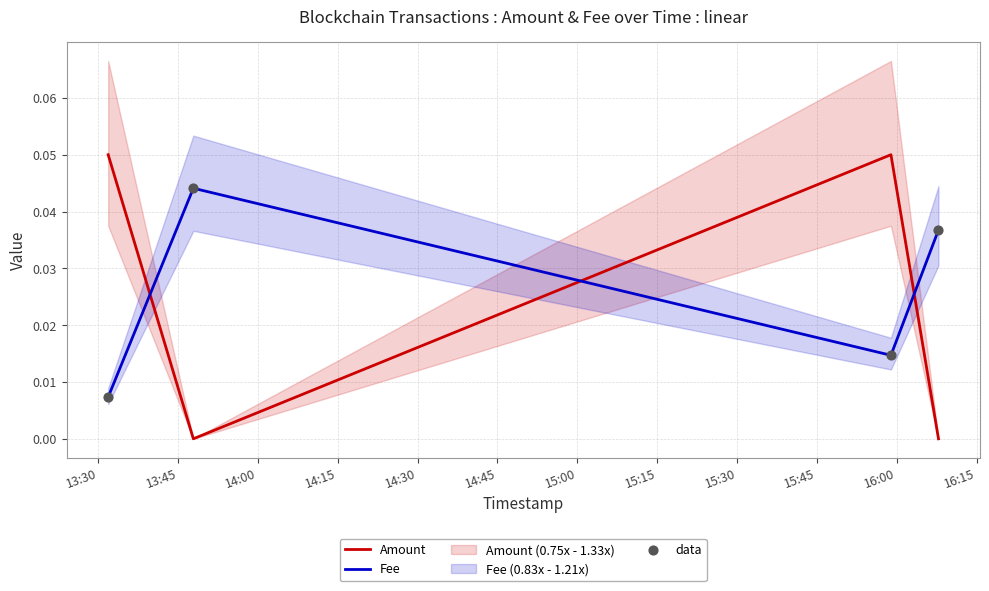

Which series ends up on top after the final intersection of Fee and Amount?

Fee